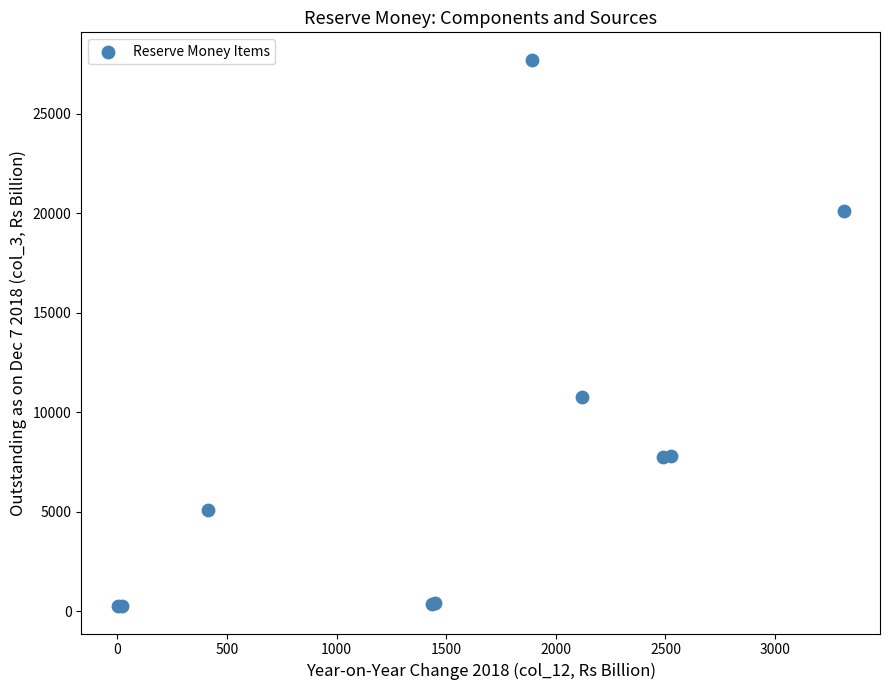

What Y value in the scatter plot is closest to 13989?

10751.0